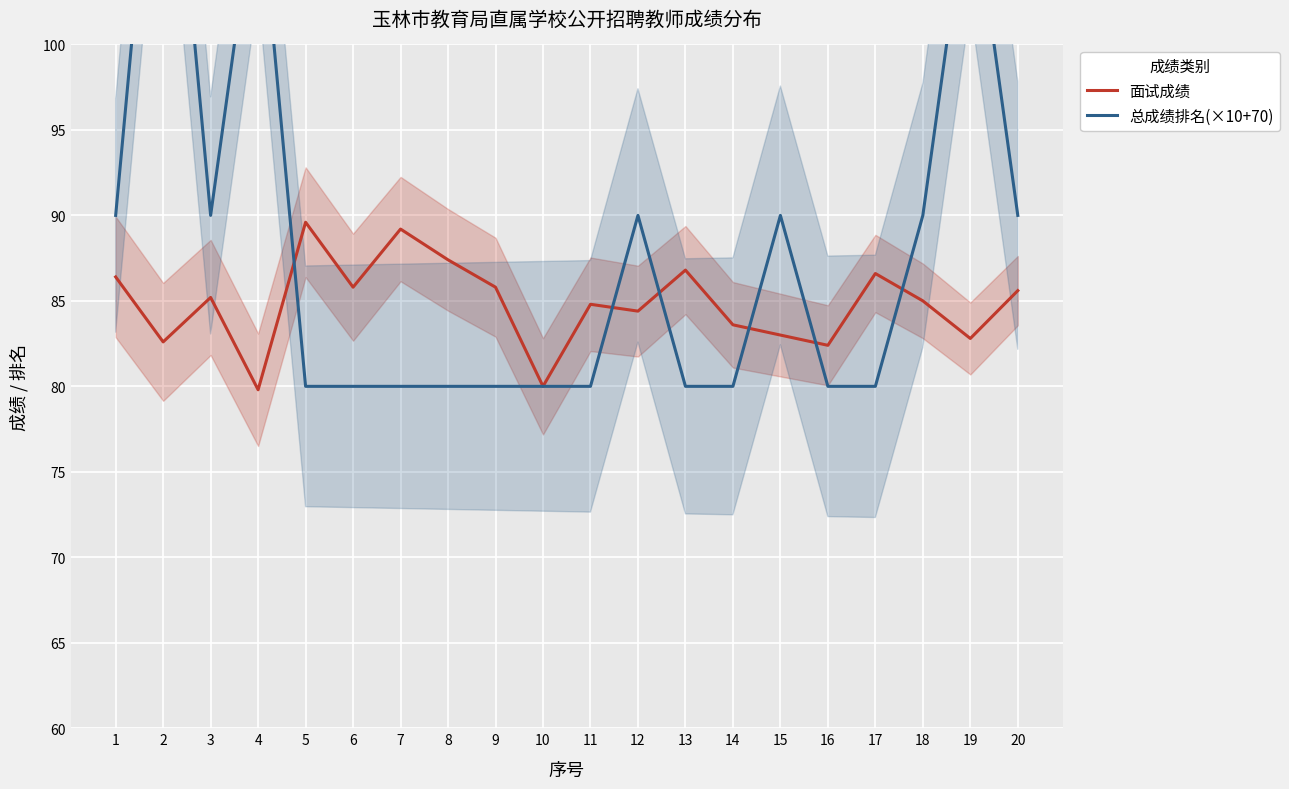

What is the value of the 面试成绩 point at the 16th from the left?

82.4